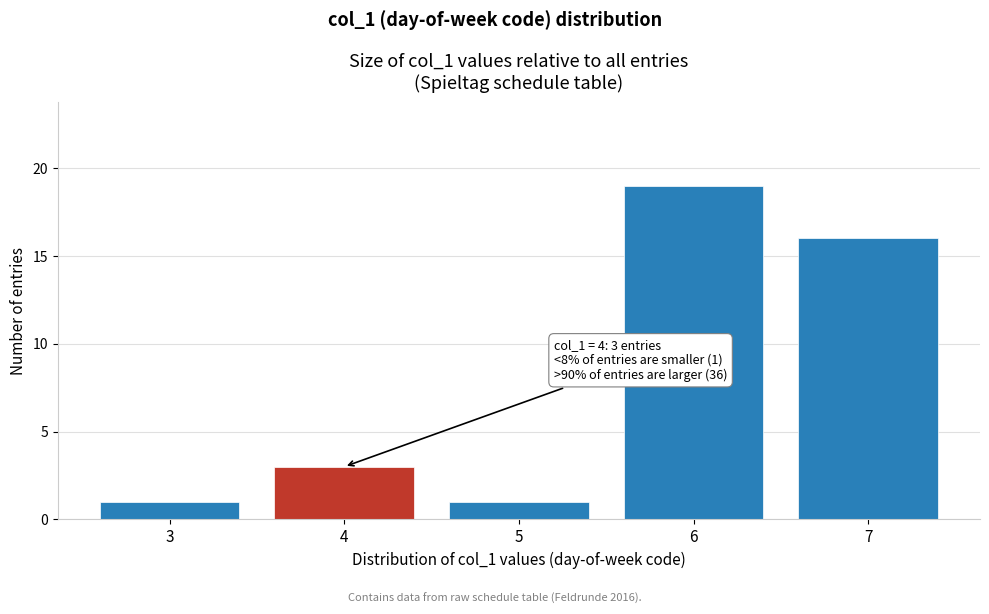

Reading left to right, list all the values displayed in this chart.

3=1	4=3	5=1	6=19	7=16